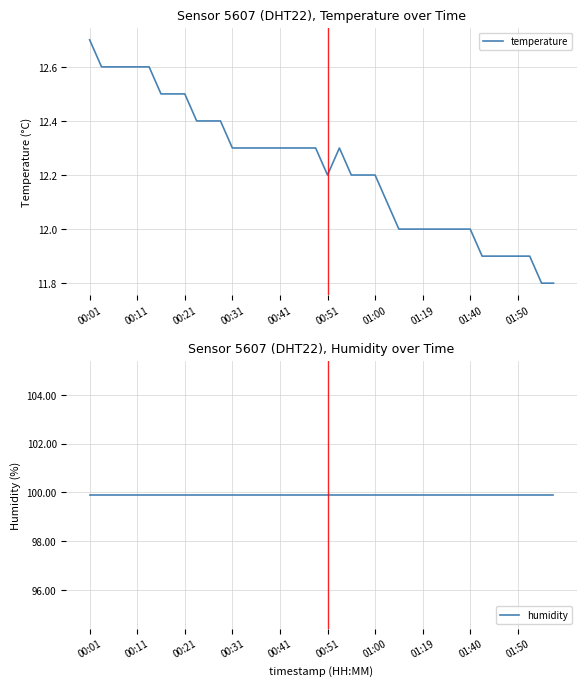

List the series in order of their peak value, lowest first.

temperature, humidity